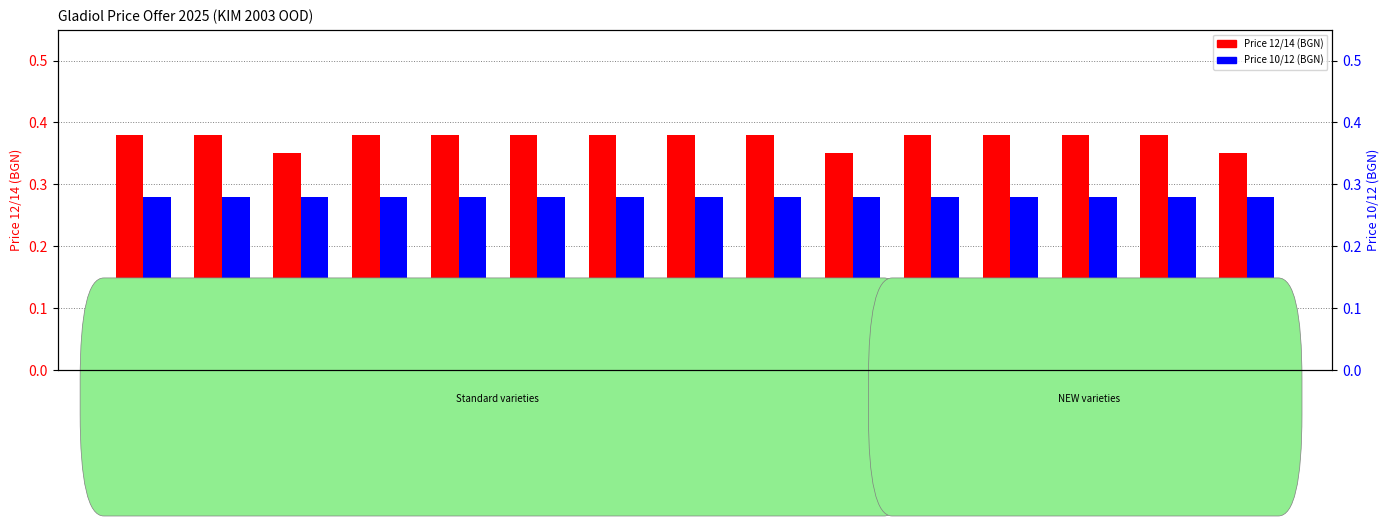

Is the value of Price 10/12 (BGN) at BLITZ greater than the value of Price 12/14 (BGN) at BANANARAMA?

No